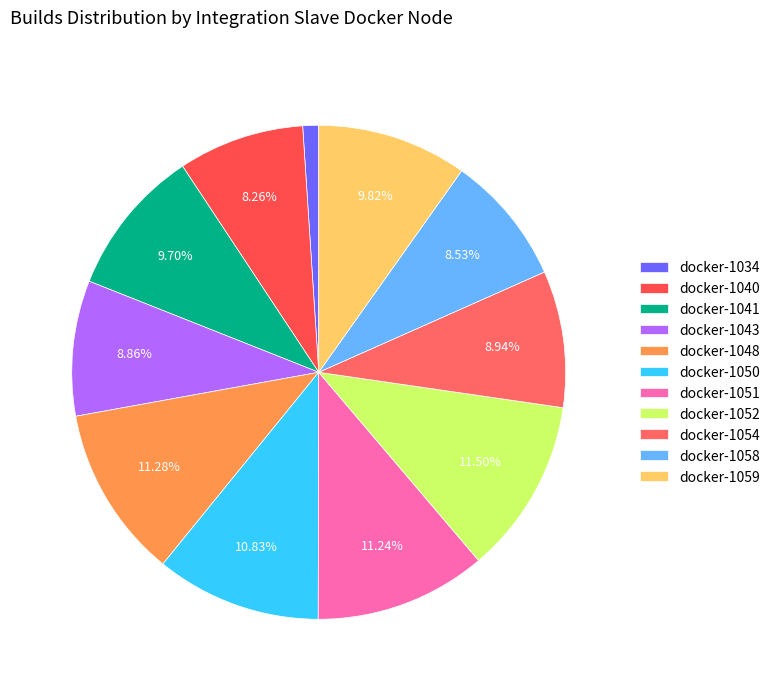

True or false: docker-1059 accounts for 10% of the total.

True